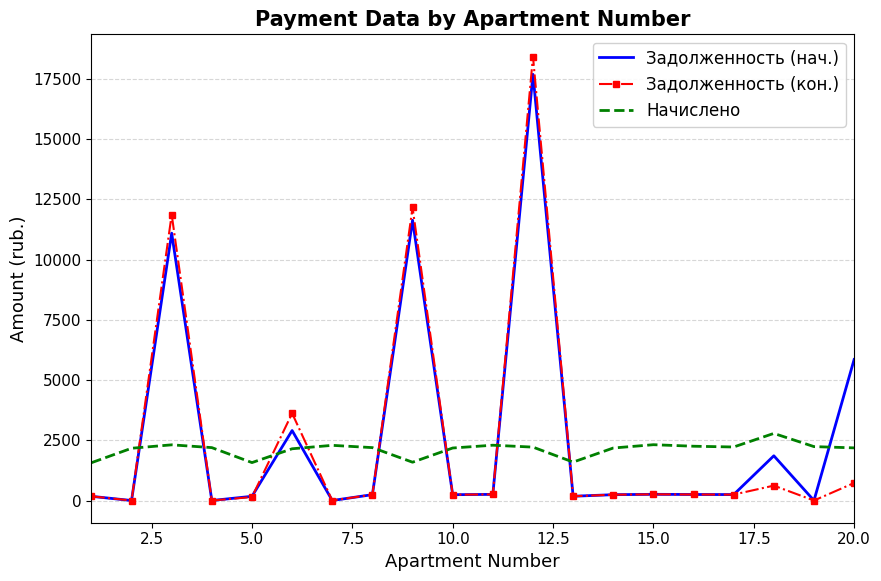

Which series has the widest spread of values?

Задолженность (кон.)